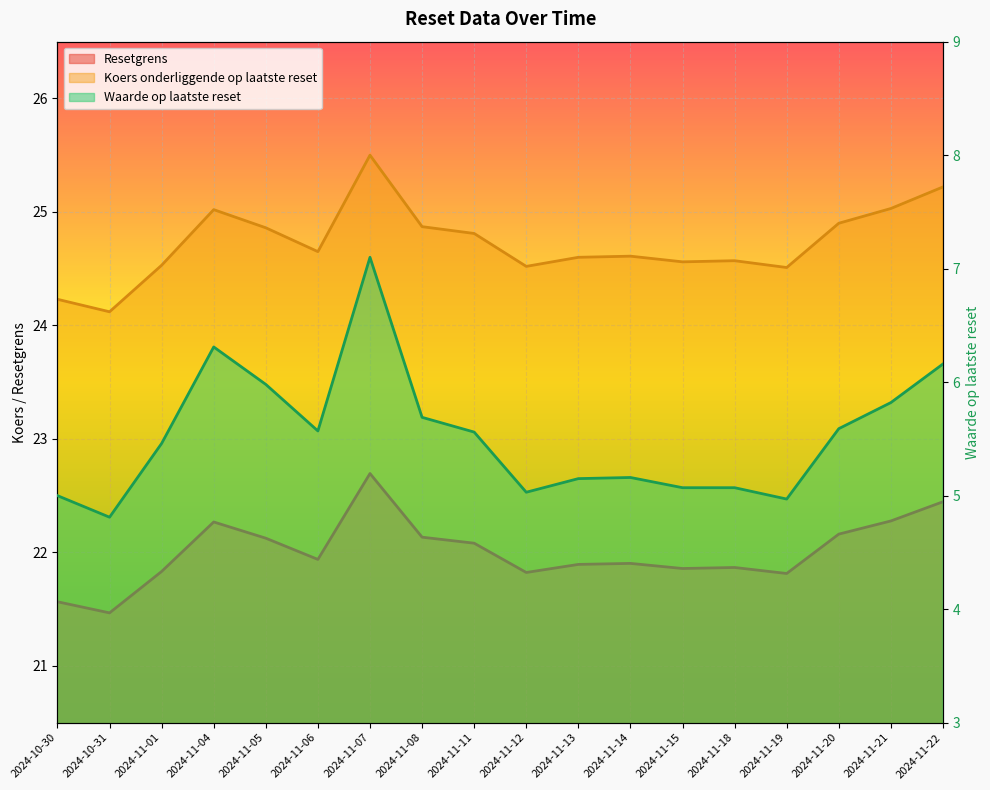

Reading left to right, list all the values displayed in this chart.

Resetgrens: 21.6	21.5	21.8	22.3	22.1	21.9	22.7	22.1	22.1	21.8	21.9	21.9	21.9	21.9	21.8	22.2	22.3	22.4
Koers onderliggende op laatste reset: 24.2	24.1	24.5	25.0	24.9	24.6	25.5	24.9	24.8	24.5	24.6	24.6	24.6	24.6	24.5	24.9	25.0	25.2
Waarde op laatste reset: 5.0	4.8	5.5	6.3	6.0	5.6	7.1	5.7	5.6	5.0	5.2	5.2	5.1	5.1	5.0	5.6	5.8	6.2